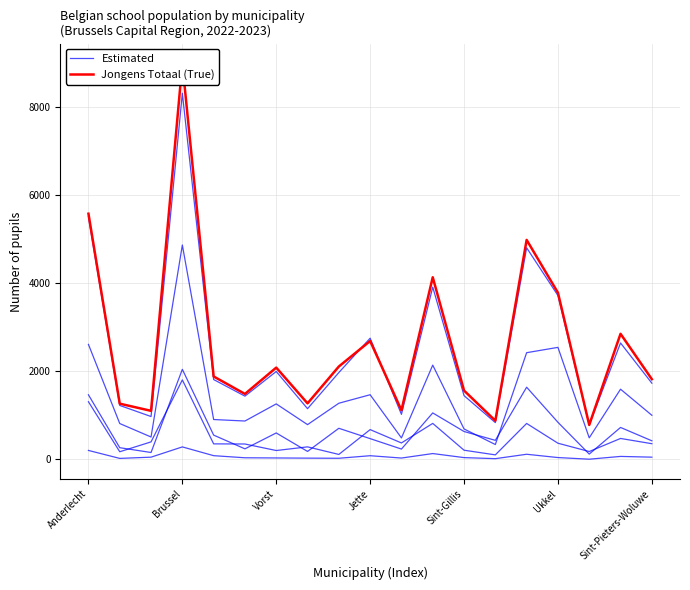

What is the total value across all series at 8?

3378